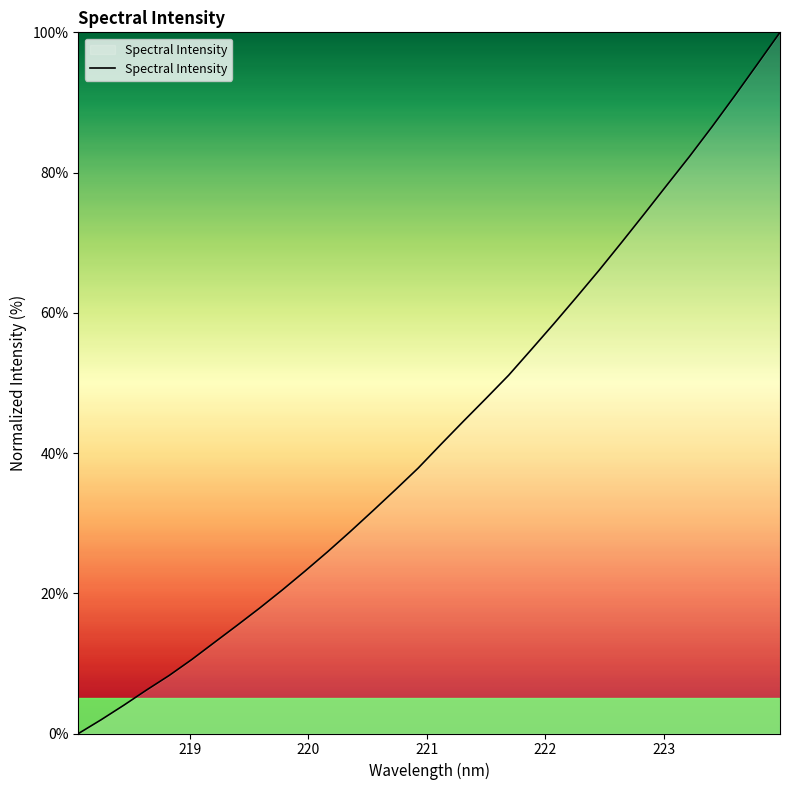

Does the chart display data point markers on the line(s)?

No